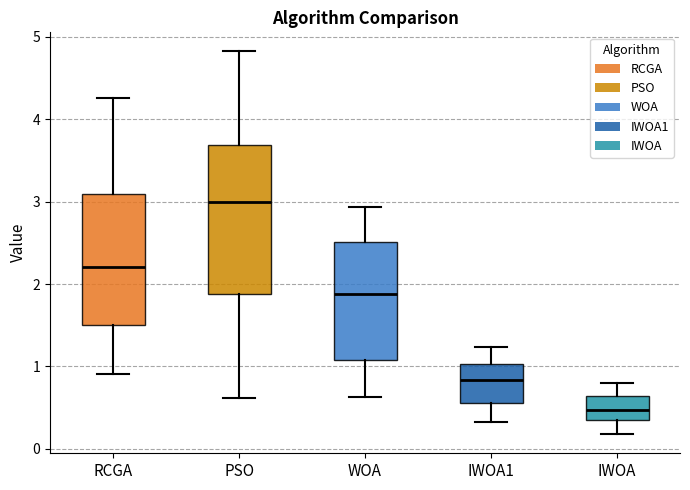

Which box has the lowest median line?

IWOA